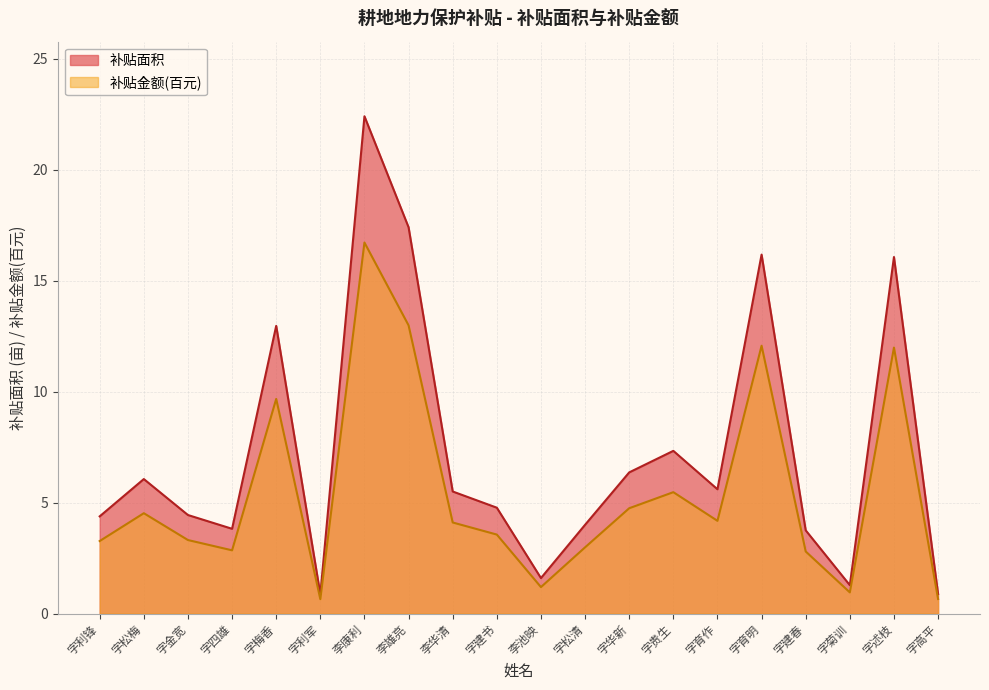

What position from the left is 字育作?

15